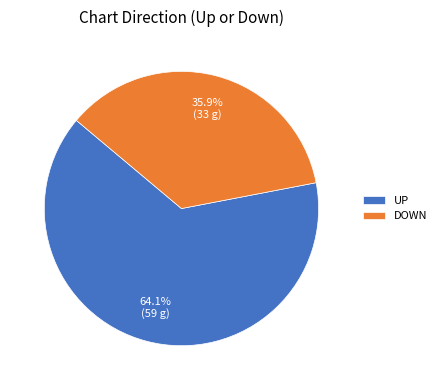

What portion of the pie excludes UP?

35.9%